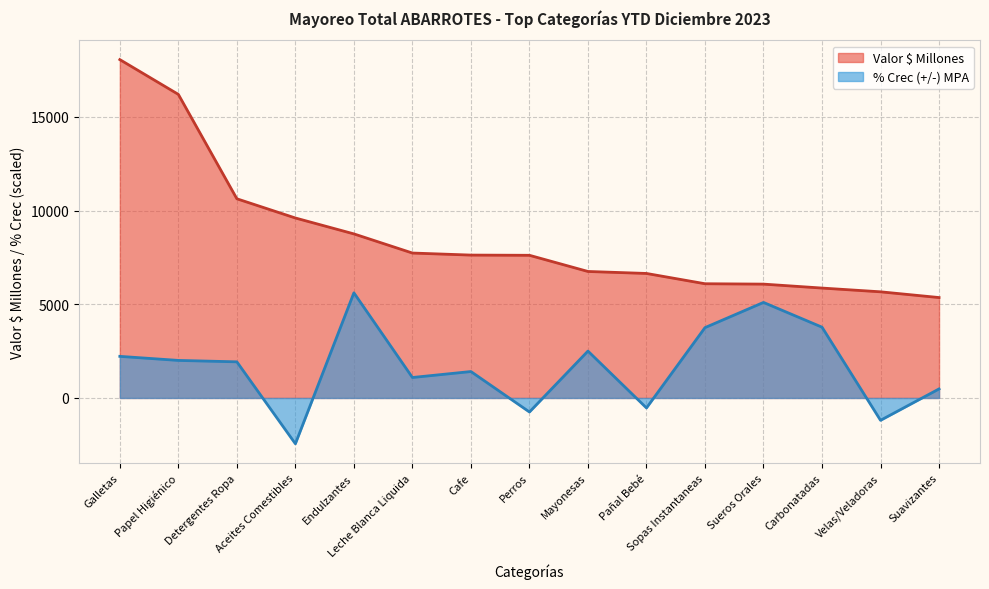

How many series are shown in this chart?

2